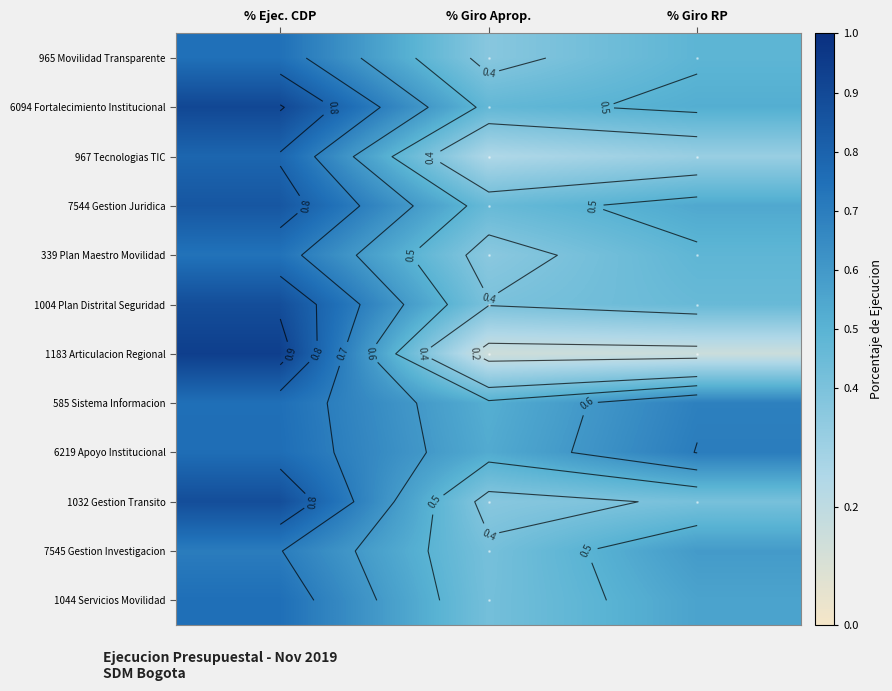

At % Ejec. CDP, list the series in order from smallest to largest.

7545 Gestion Investigacion, 339 Plan Maestro Movilidad, 965 Movilidad Transparente, 585 Sistema Informacion, 1044 Servicios Movilidad, 6219 Apoyo Institucional, 967 Tecnologias TIC, 7544 Gestion Juridica, 1032 Gestion Transito, 1004 Plan Distrital Seguridad, 6094 Fortalecimiento Institucional, 1183 Articulacion Regional